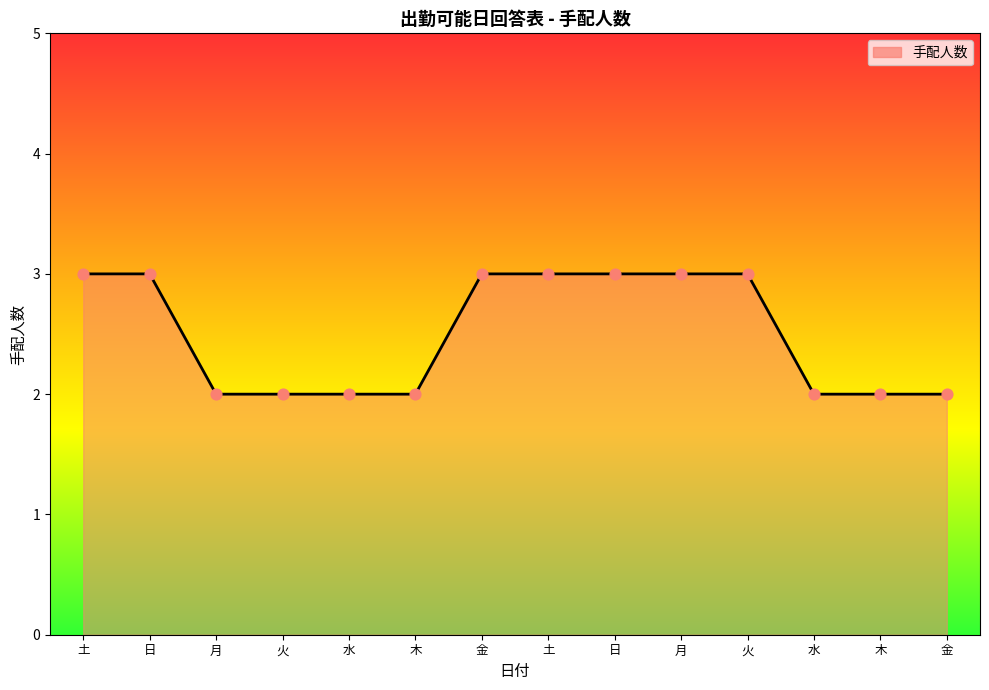

Which has a higher value, 木 or 月?

木